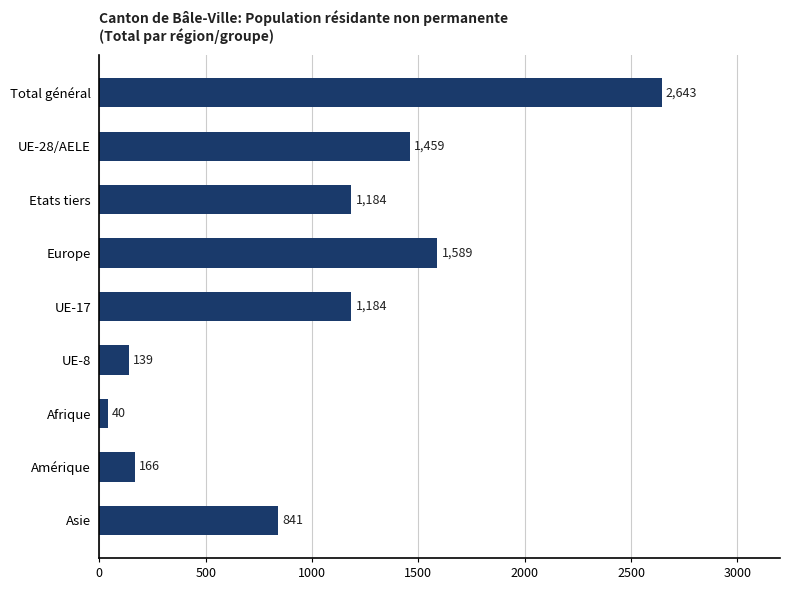

Does the chart contain stacked bars?

No